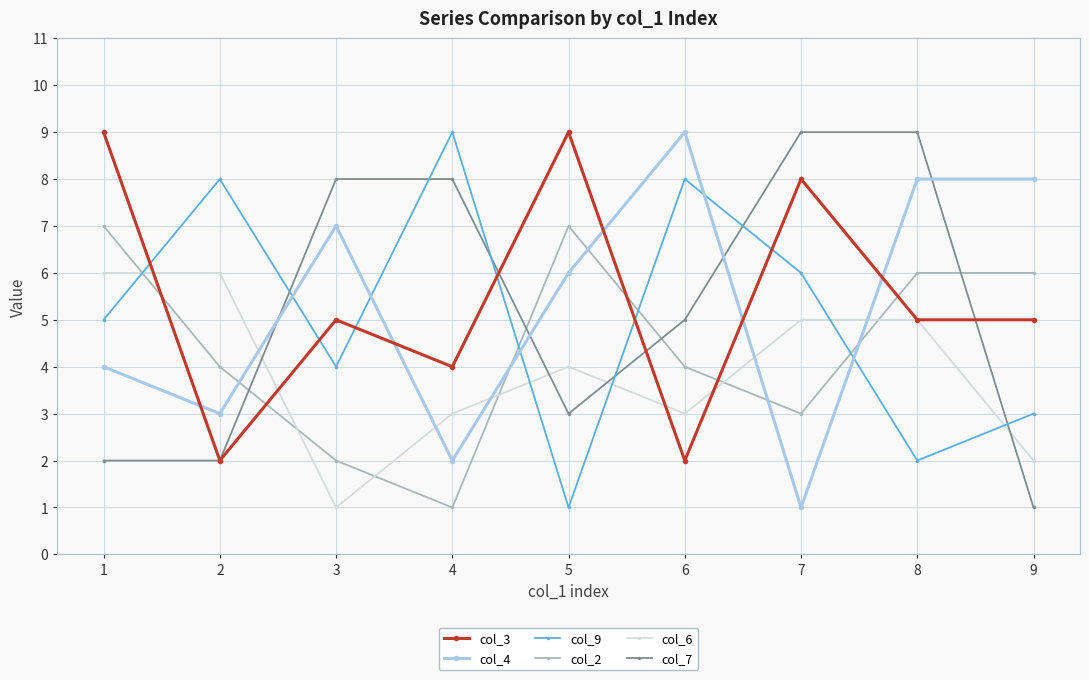

Reading right to left, what are all the values shown in this chart?

col_3: 5	5	8	2	9	4	5	2	9
col_4: 8	8	1	9	6	2	7	3	4
col_9: 3	2	6	8	1	9	4	8	5
col_2: 6	6	3	4	7	1	2	4	7
col_6: 2	5	5	3	4	3	1	6	6
col_7: 1	9	9	5	3	8	8	2	2